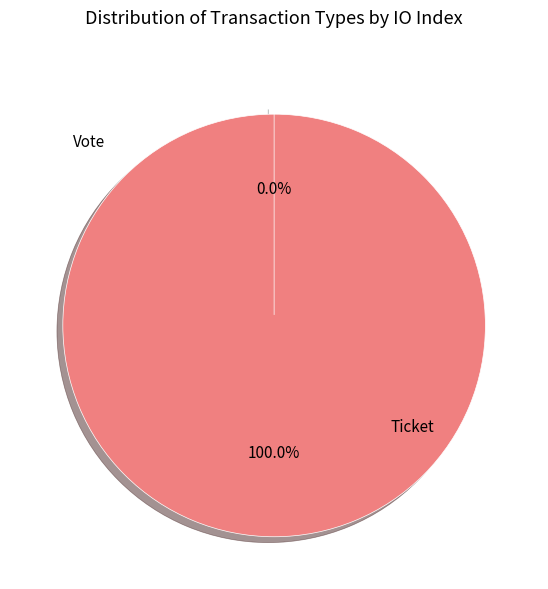

What percentage do Vote and Ticket together represent?

100.0%